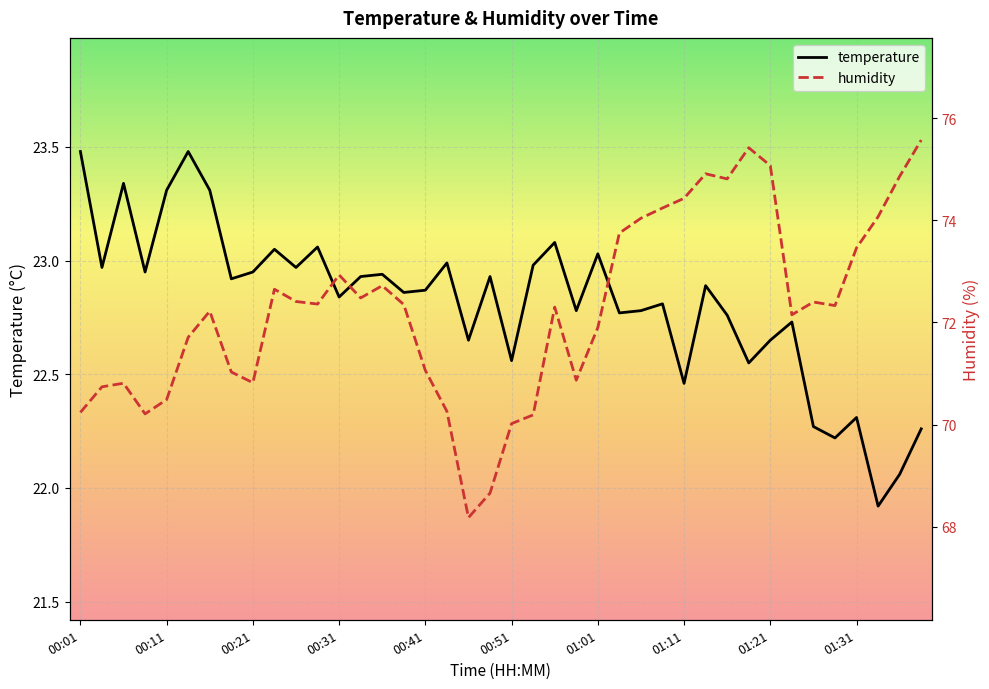

True or false: temperature has a value of 22.3 at 01:31.

True